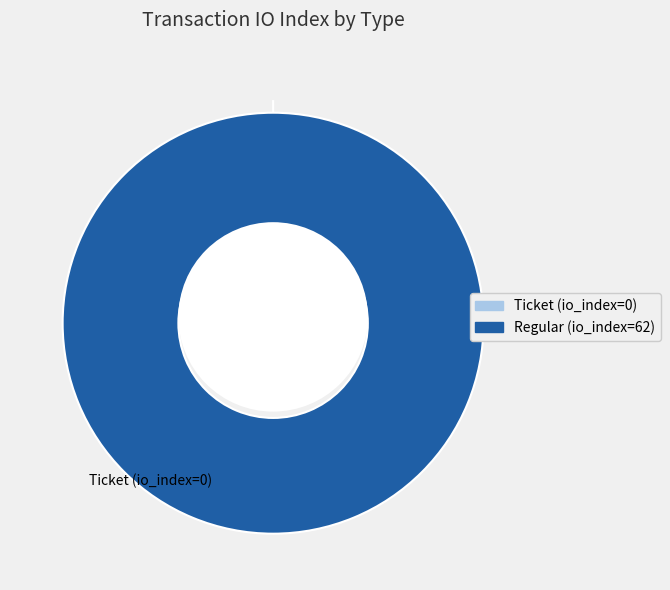

Is there any slice that represents more than half of the pie?

Yes